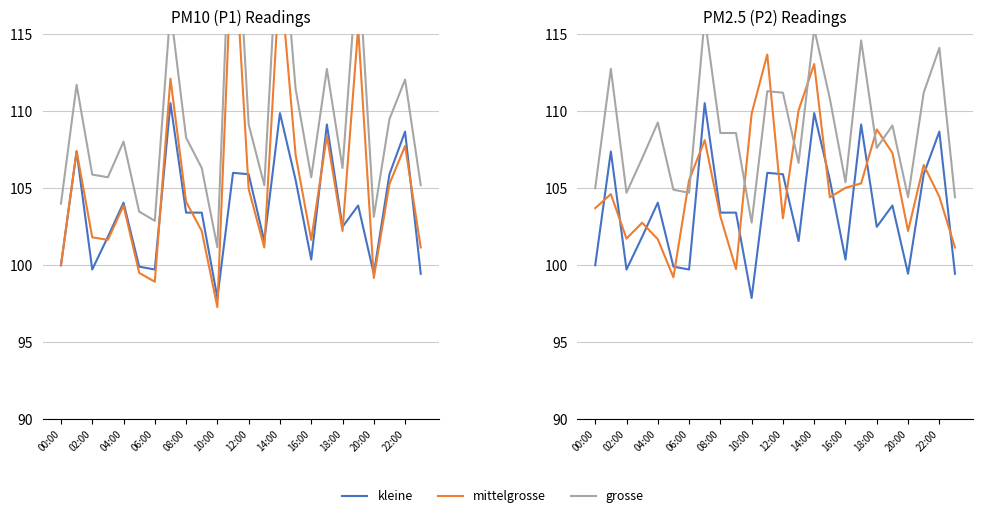

How many values in the grosse series exceed 108?

13